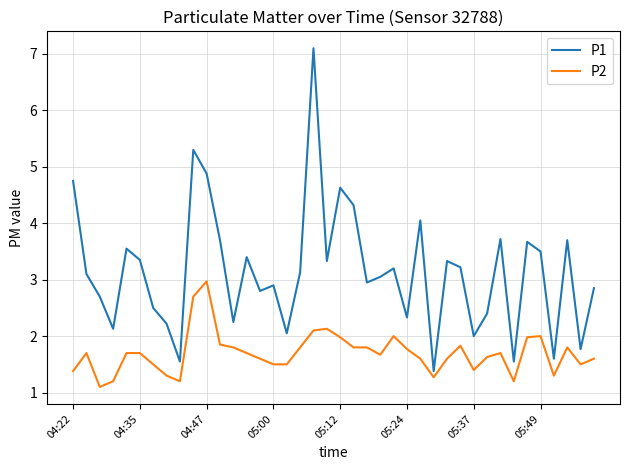

True or false: P1 and P2 cross at least once.

False